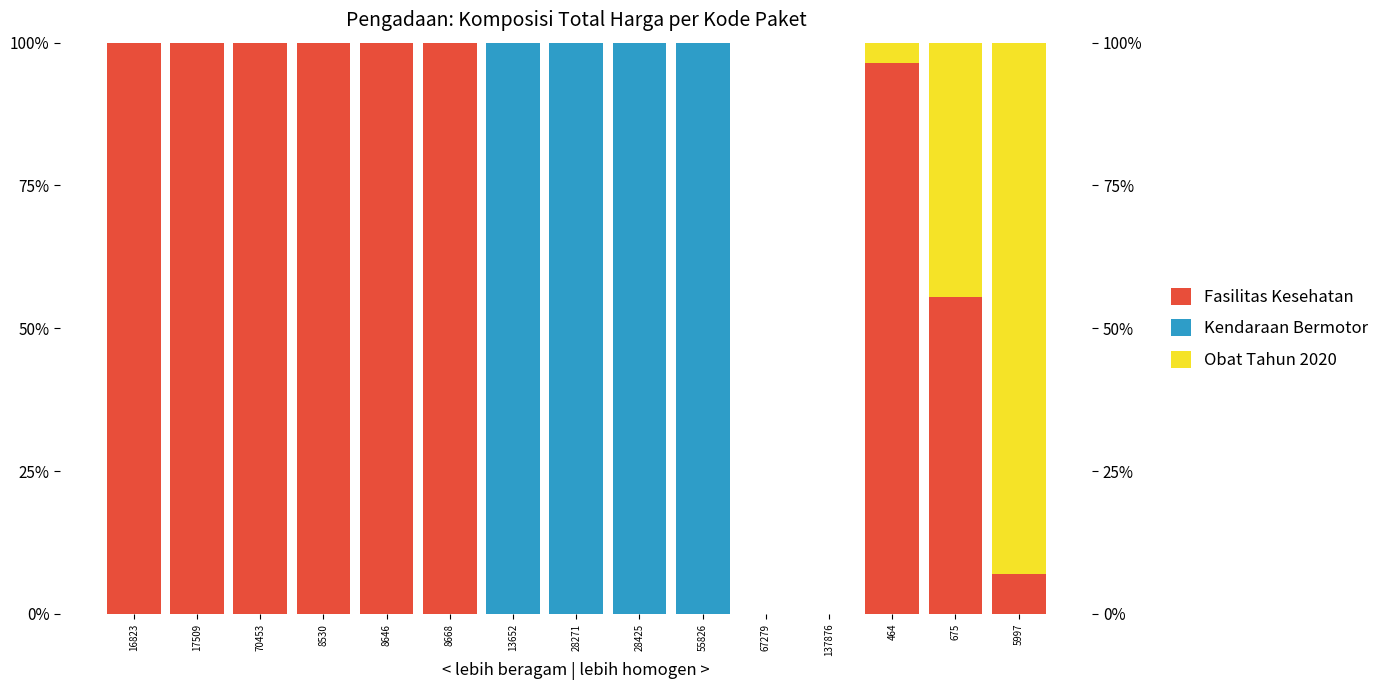

Which series has the largest total across all categories?

Fasilitas Kesehatan